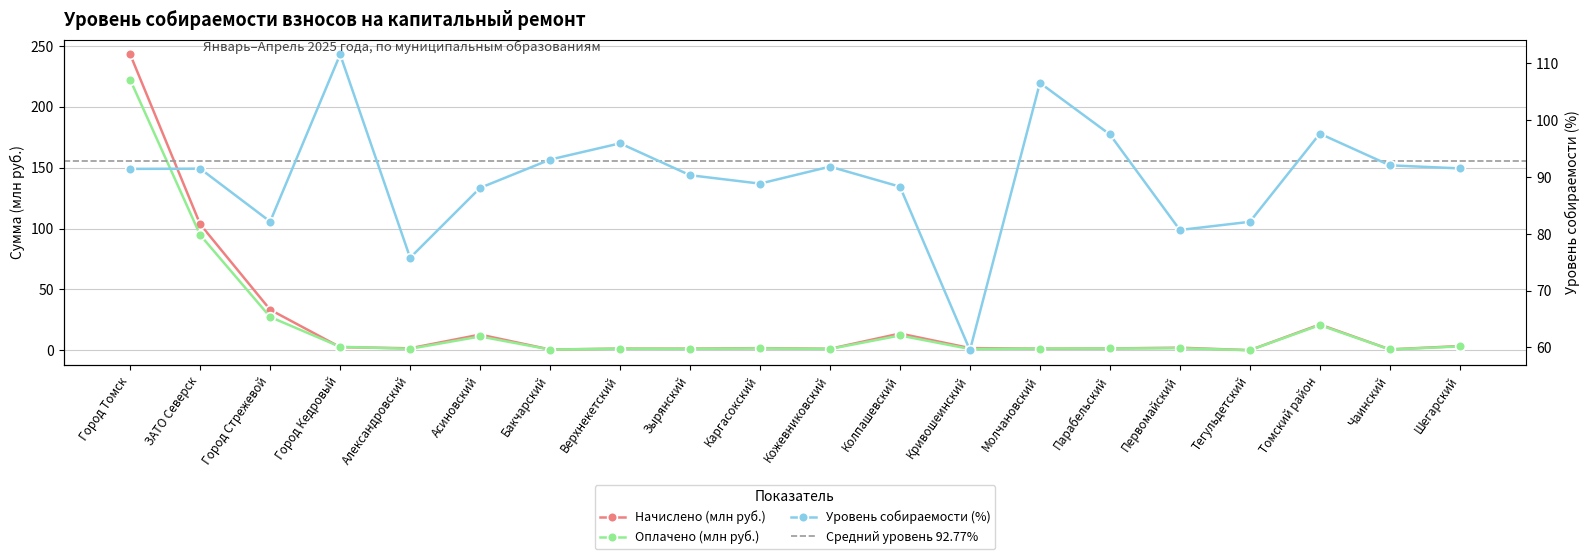

Where is Начислено (млн руб.) nearest to the value 121?

ЗАТО Северск